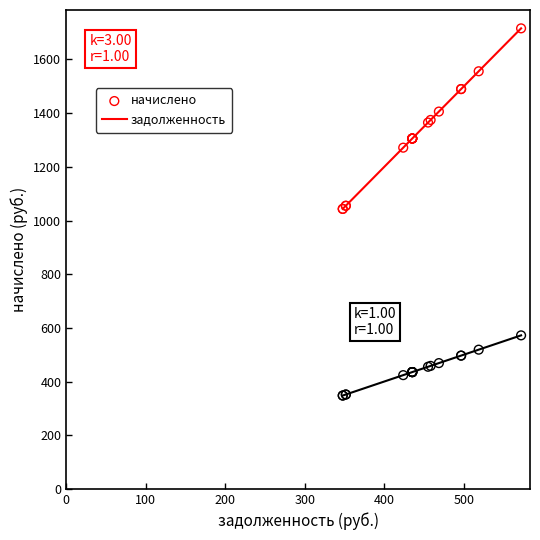

Which series contains the highest Y value?

начислено